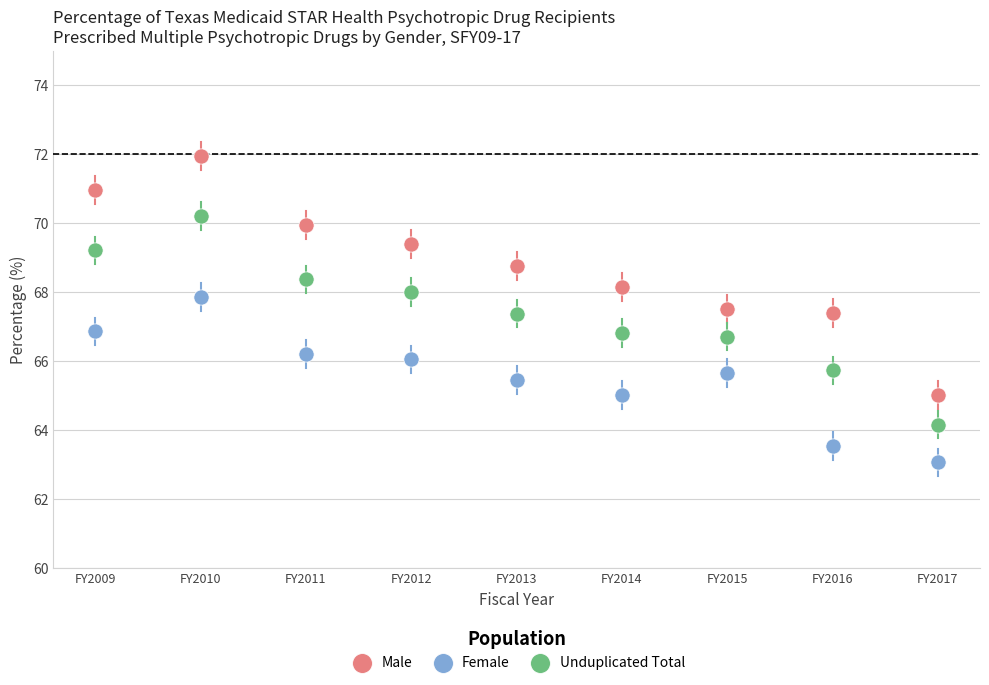

Which series reaches the minimum Y coordinate?

Female